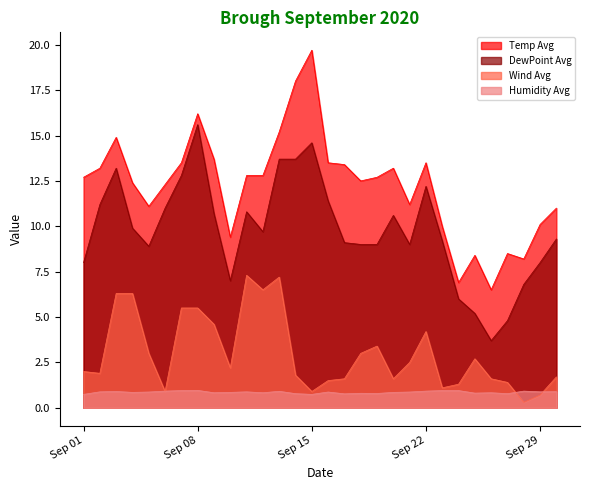

Does the chart display data point markers on the line(s)?

No